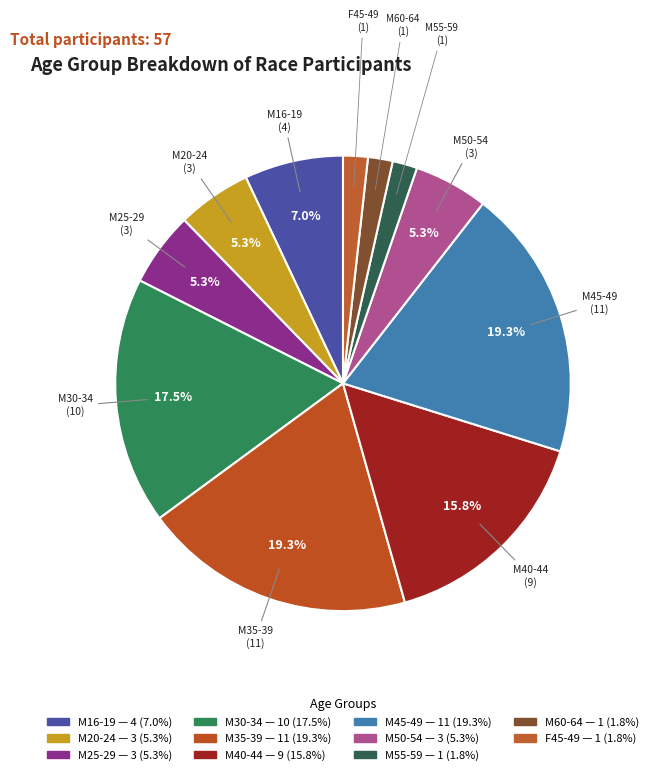

Approximately how many times larger is the value at M30-34 compared to M25-29?

3.3